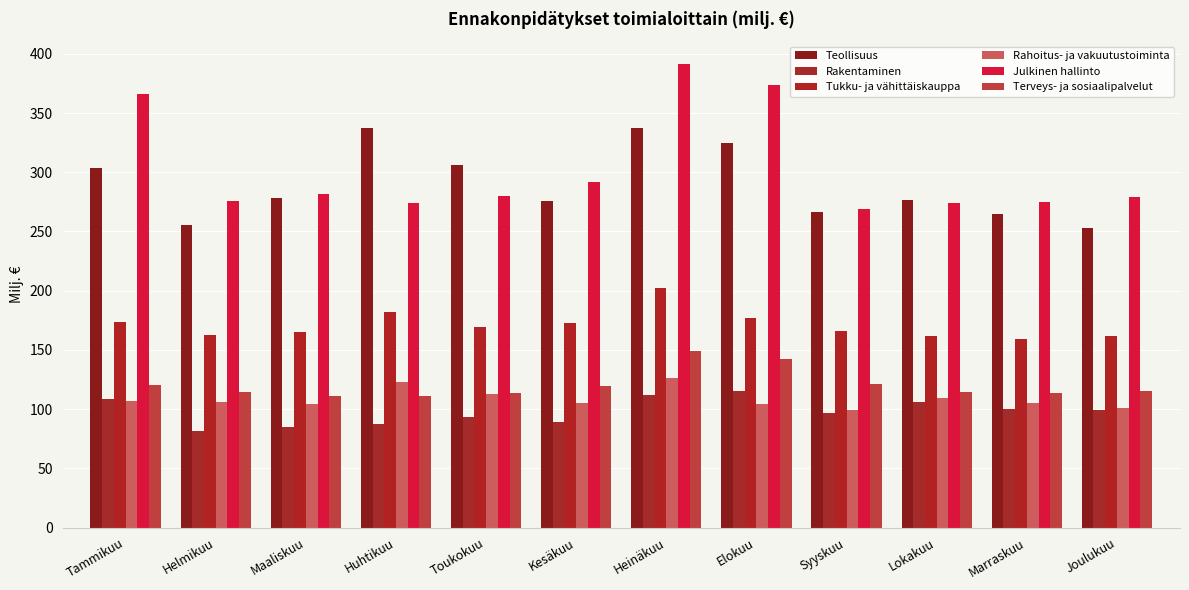

What position from the right is Maaliskuu?

10